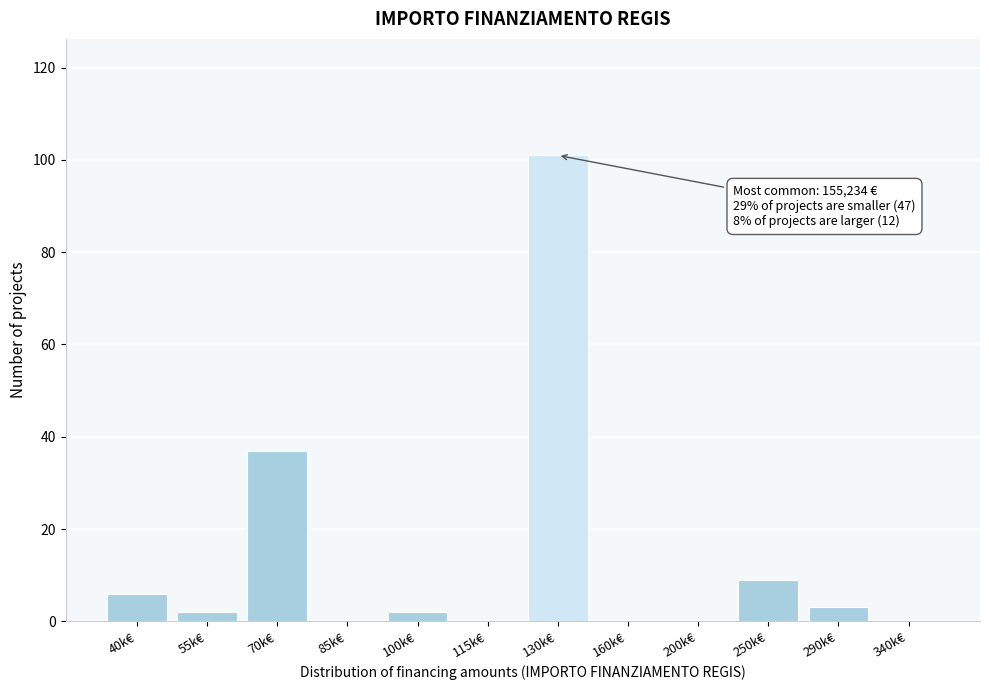

Reading left to right, list all the values displayed in this chart.

40k€=6	55k€=2	70k€=37	85k€=0	100k€=2	115k€=0	130k€=101	160k€=0	200k€=0	250k€=9	290k€=3	340k€=0